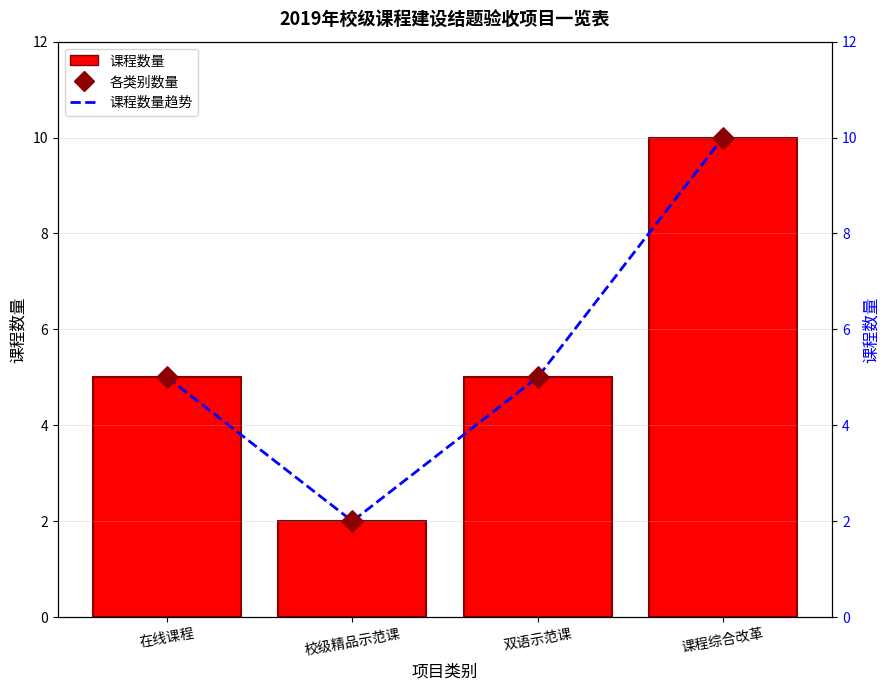

Which series reaches the maximum Y coordinate?

课程数量